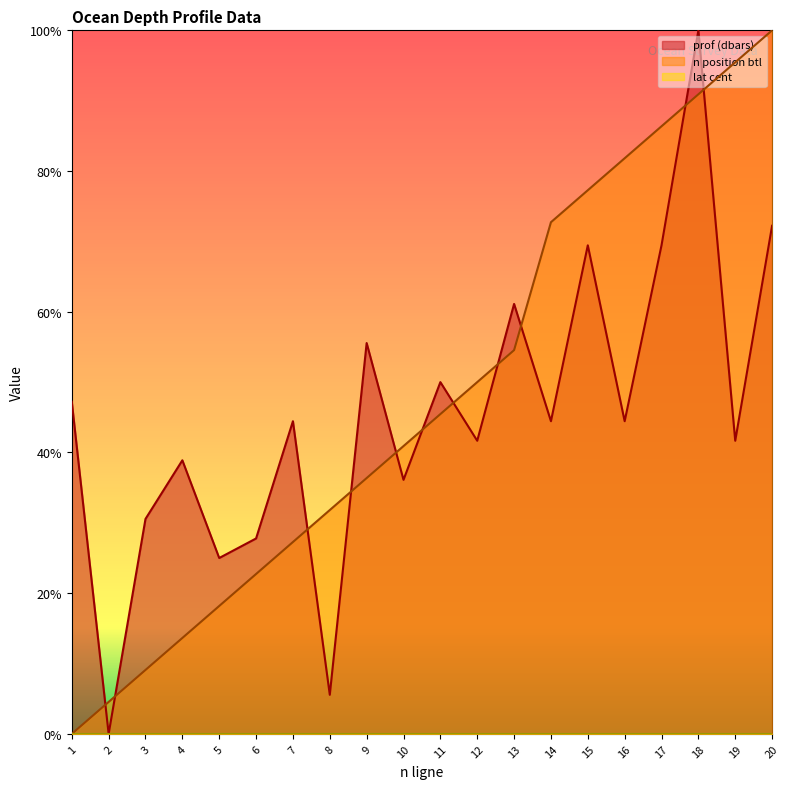

How many data points does each series have?

20